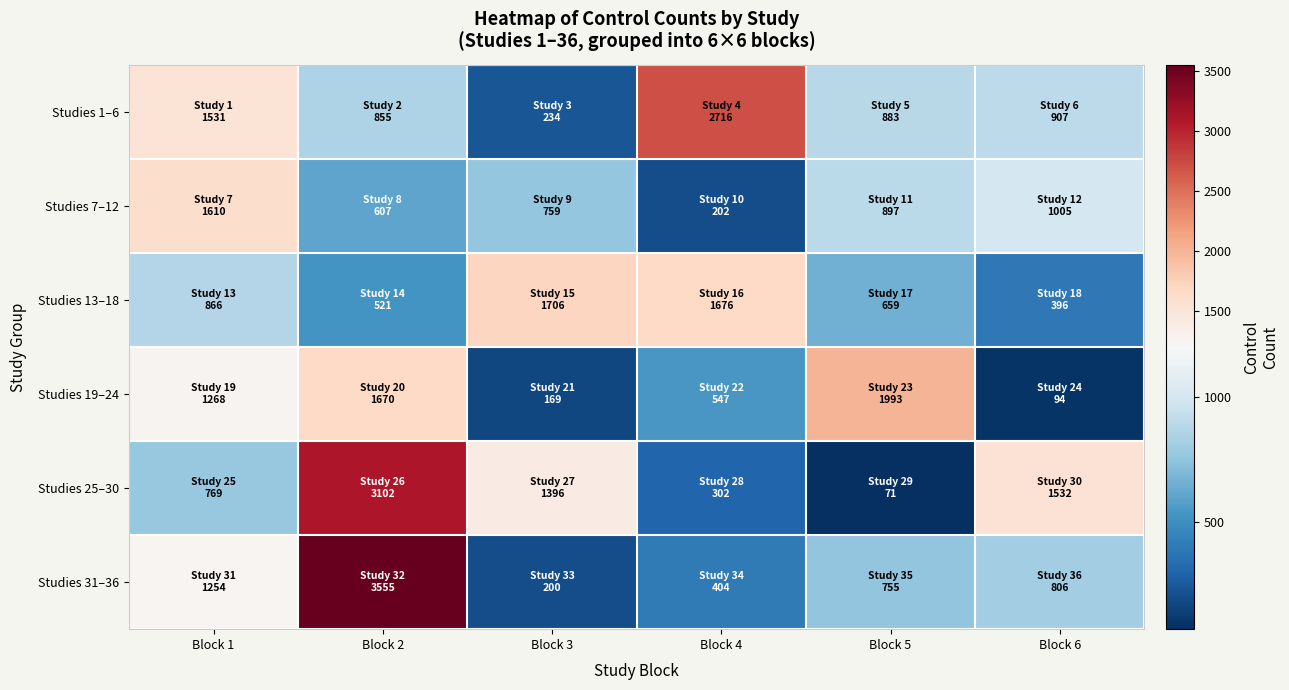

Reading left to right, what are all the values shown in this chart?

Studies 1–6: Block 1=1531	Block 2=855	Block 3=234	Block 4=2716	Block 5=883	Block 6=907
Studies 7–12: Block 1=1610	Block 2=607	Block 3=759	Block 4=202	Block 5=897	Block 6=1005
Studies 13–18: Block 1=866	Block 2=521	Block 3=1706	Block 4=1676	Block 5=659	Block 6=396
Studies 19–24: Block 1=1268	Block 2=1670	Block 3=169	Block 4=547	Block 5=1993	Block 6=94
Studies 25–30: Block 1=769	Block 2=3102	Block 3=1396	Block 4=302	Block 5=71	Block 6=1532
Studies 31–36: Block 1=1254	Block 2=3555	Block 3=200	Block 4=404	Block 5=755	Block 6=806